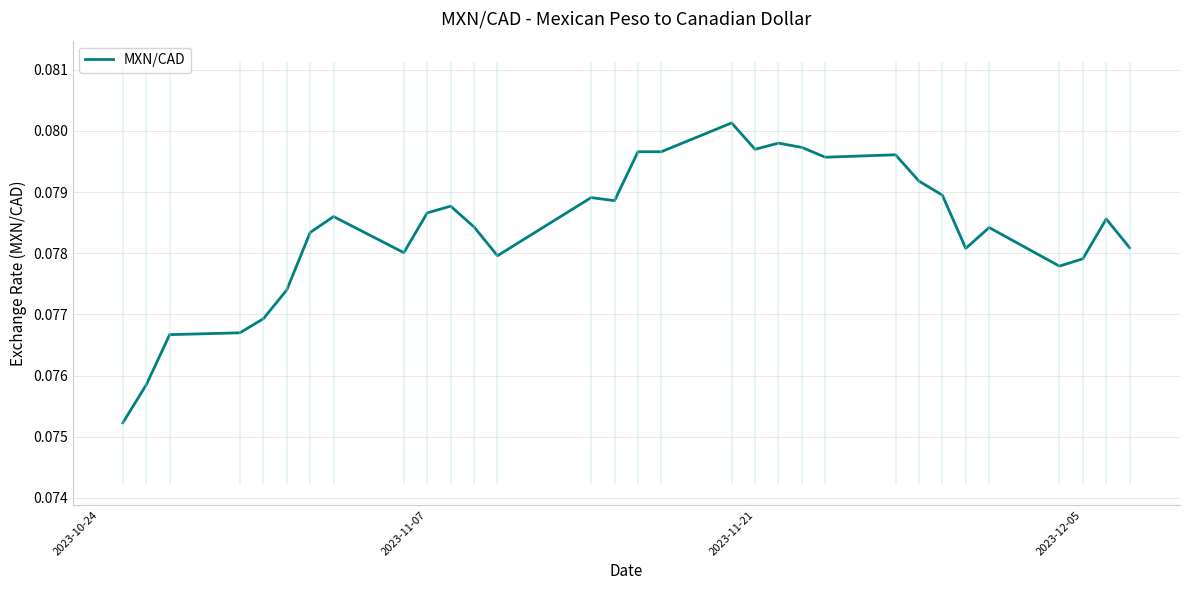

How many values are between 0 and 1?

31